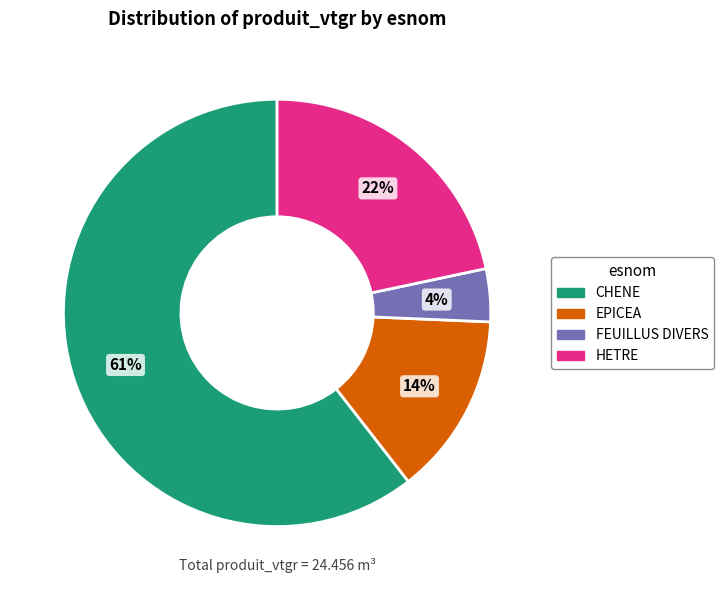

How many segments does this pie chart have?

4